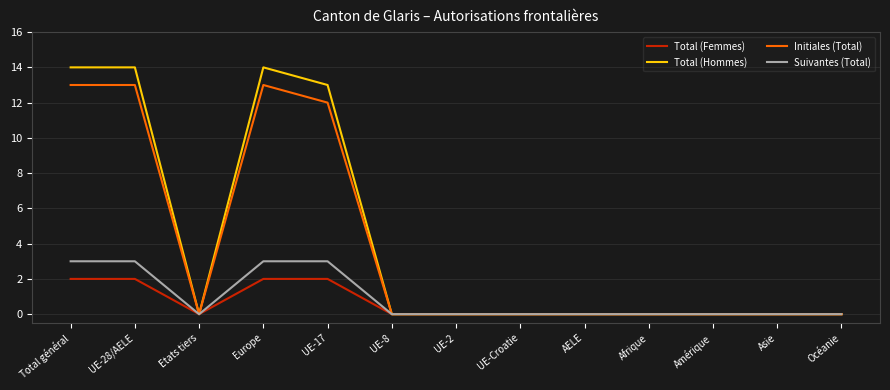

The value of Initiales (Total) at UE-28/AELE is 13. True or false?

True